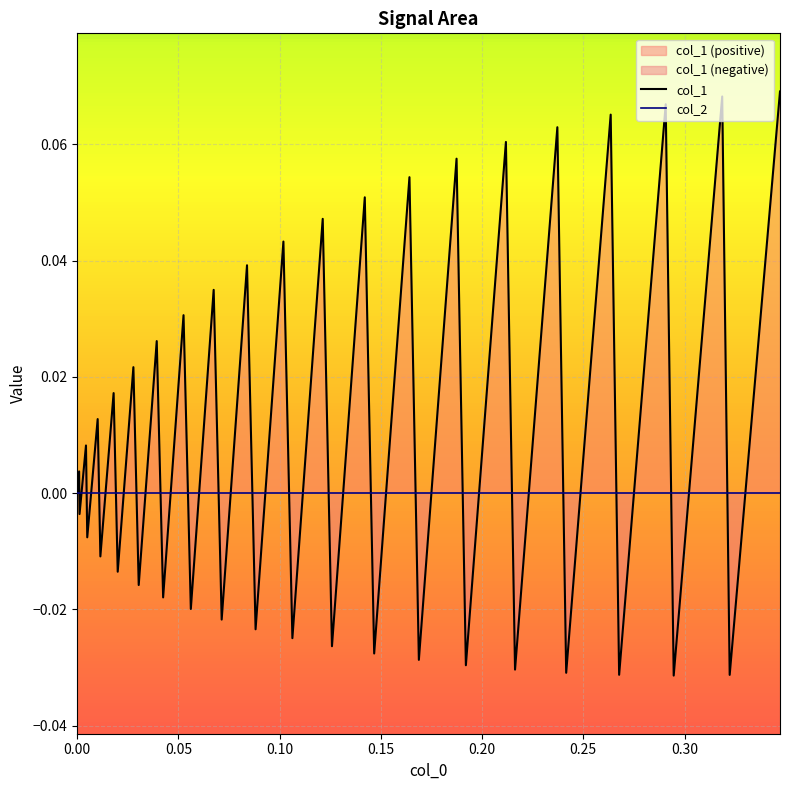

List the series in order of their overall mean, highest first.

col_1, col_2